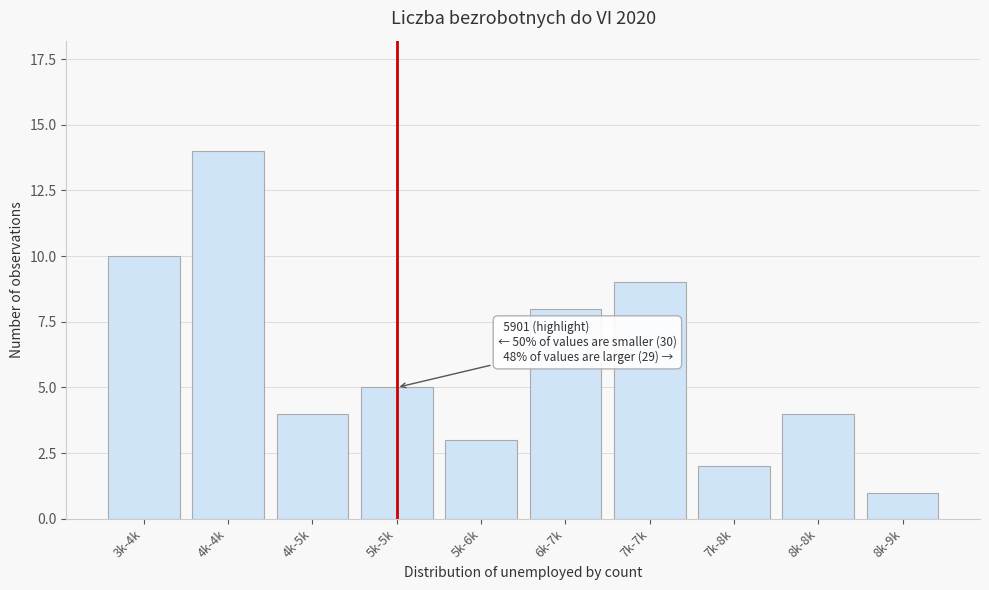

Reading left to right, what are all the values shown in this chart?

3k-4k=10	4k-4k=14	4k-5k=4	5k-5k=5	5k-6k=3	6k-7k=8	7k-7k=9	7k-8k=2	8k-8k=4	8k-9k=1